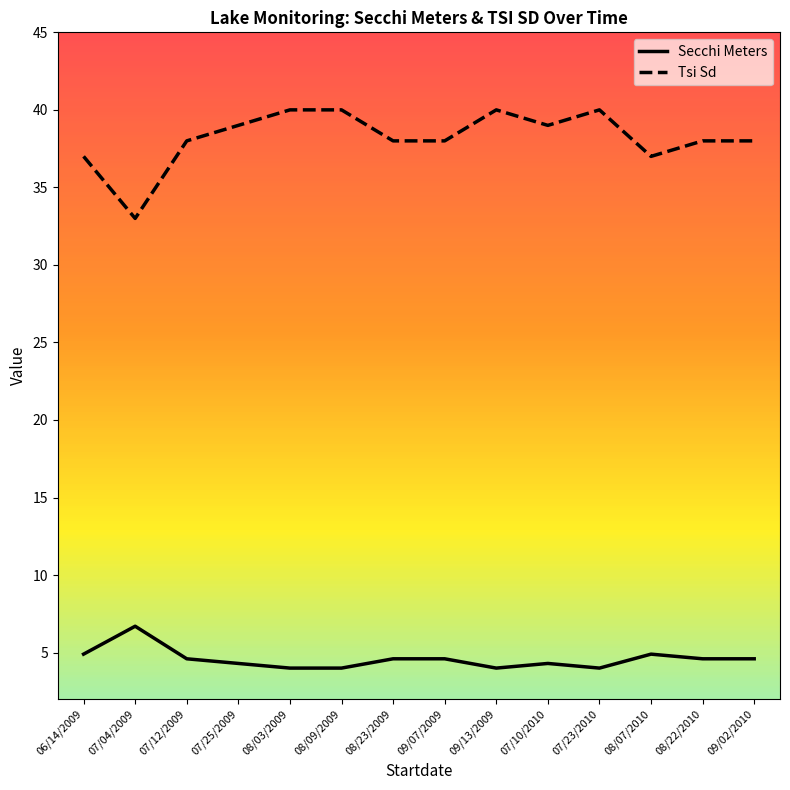

What position from the left is 09/13/2009?

9